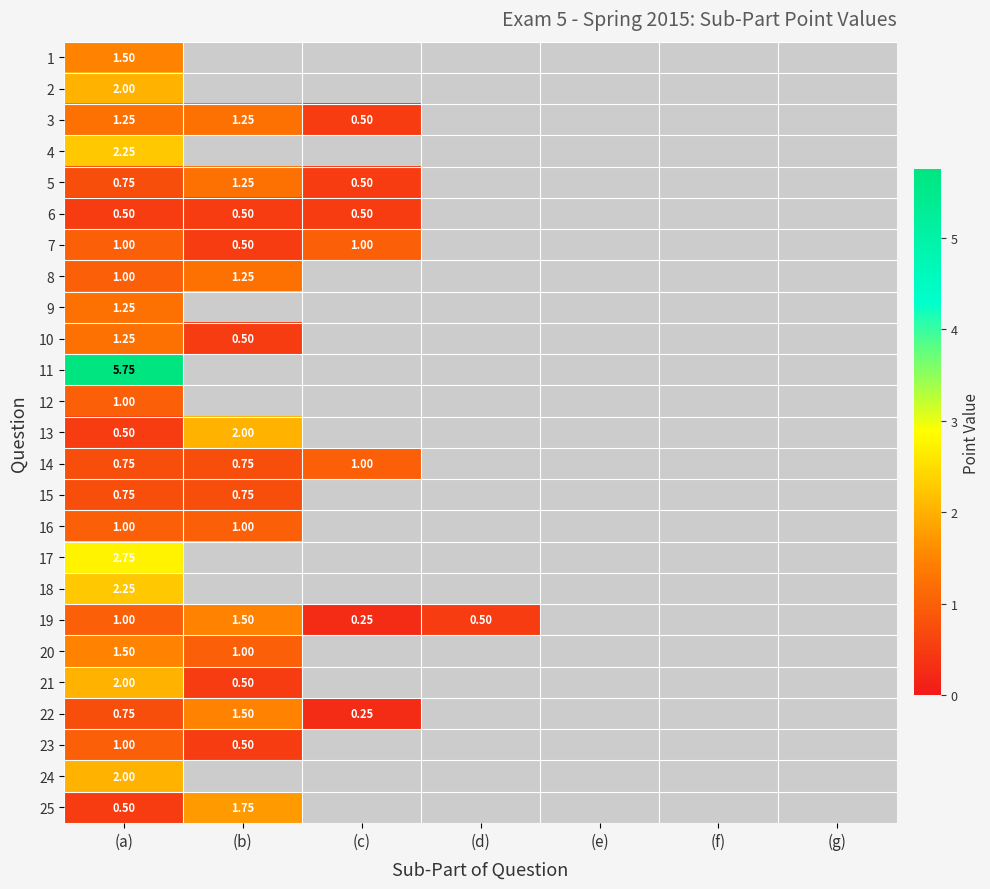

Is the value of 3 at (c) greater than the value of 14 at (a)?

No